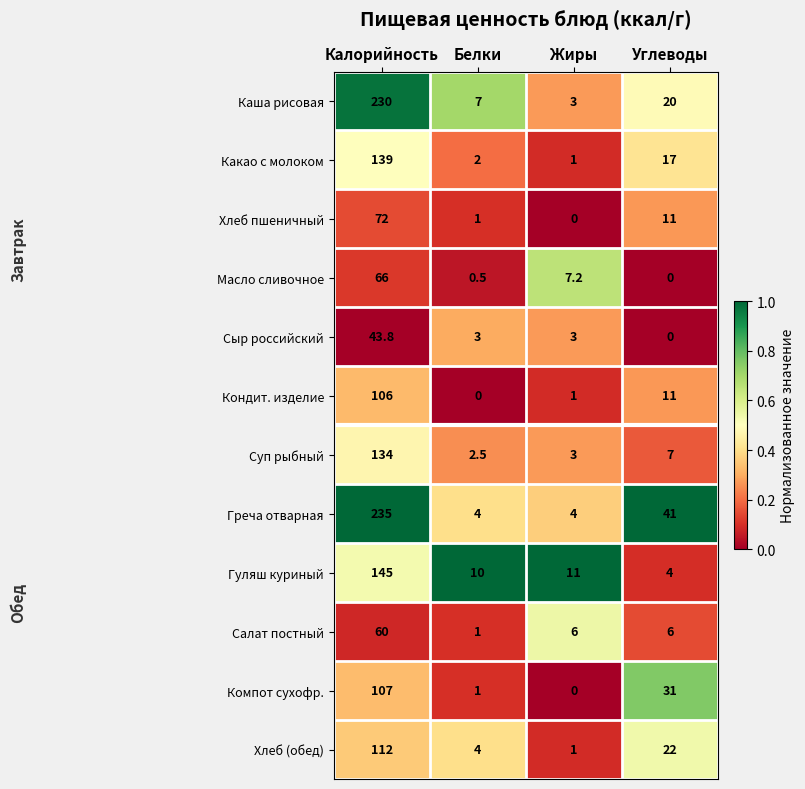

Which label corresponds to the largest value in the chart?

Калорийность